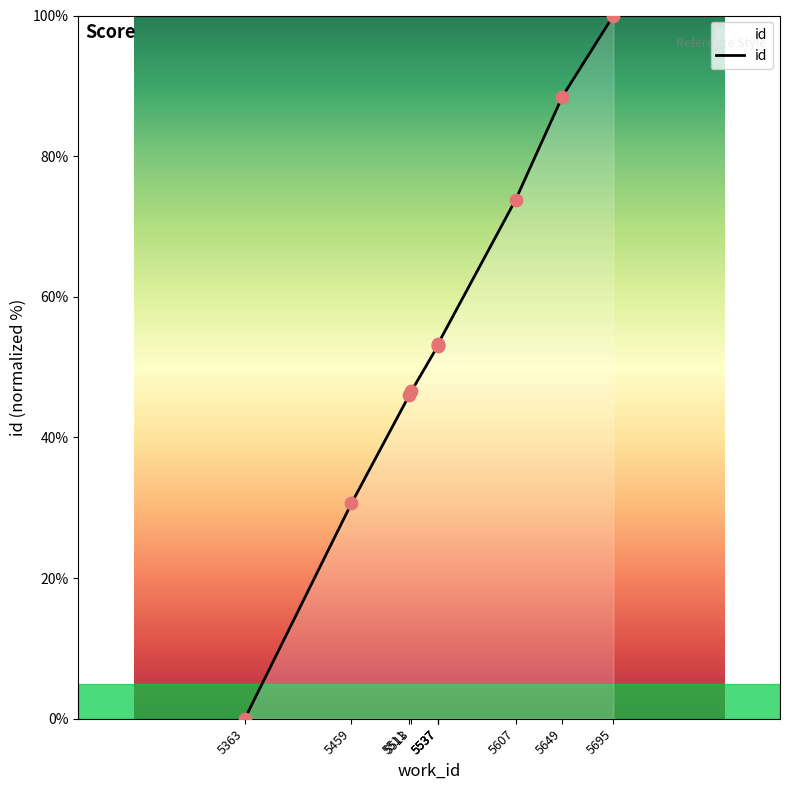

What is the change in value from 5537 to 5695?

+46.9